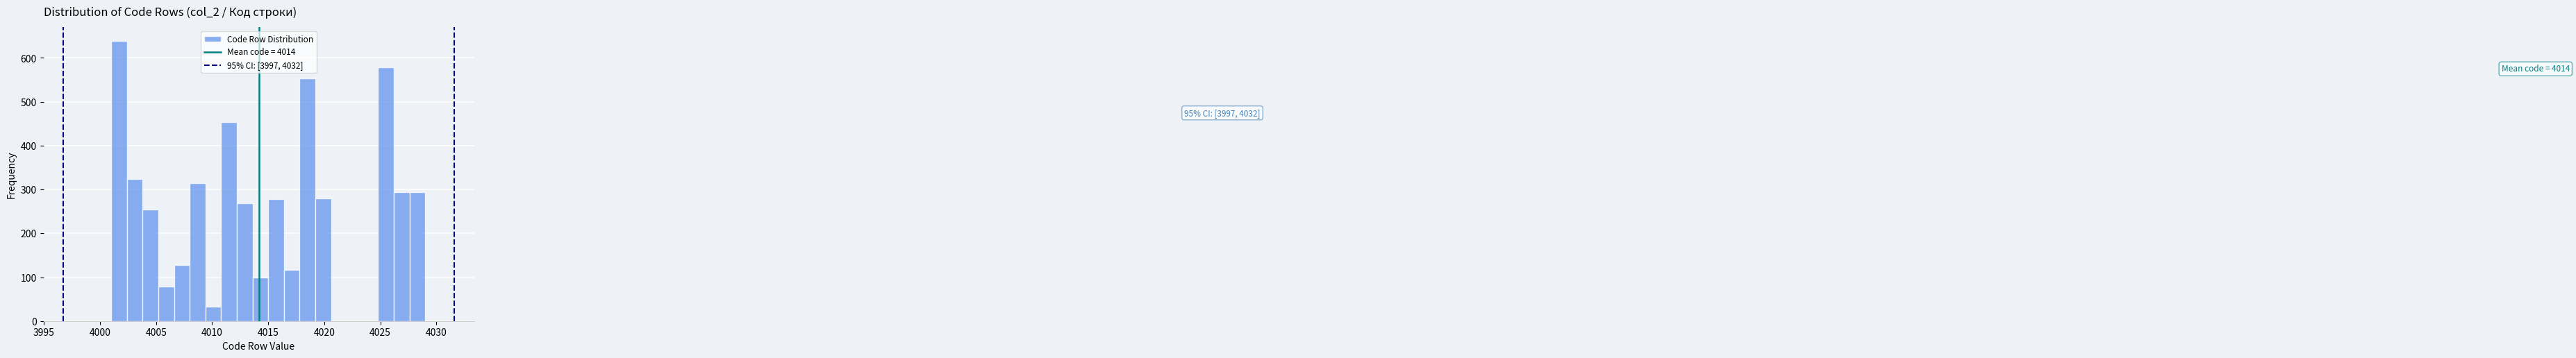

Around what value on the x-axis is the tallest bar? Give the approximate position of its centre, as read against the axis.

4001.5